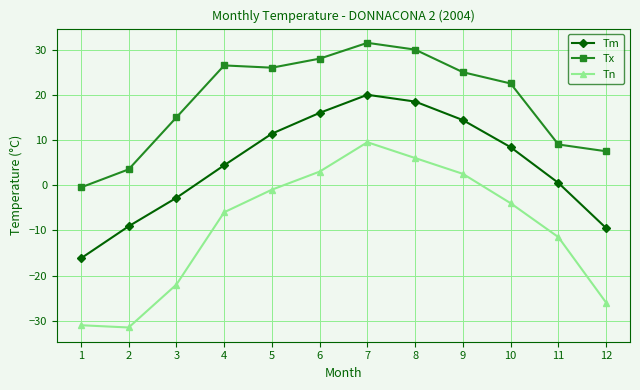

Between 1 and 12, which series saw the biggest shift?

Tx